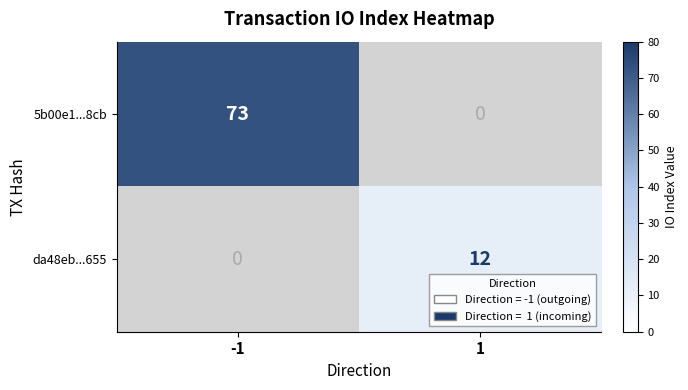

At how many categories does at least one series exceed 53?

1